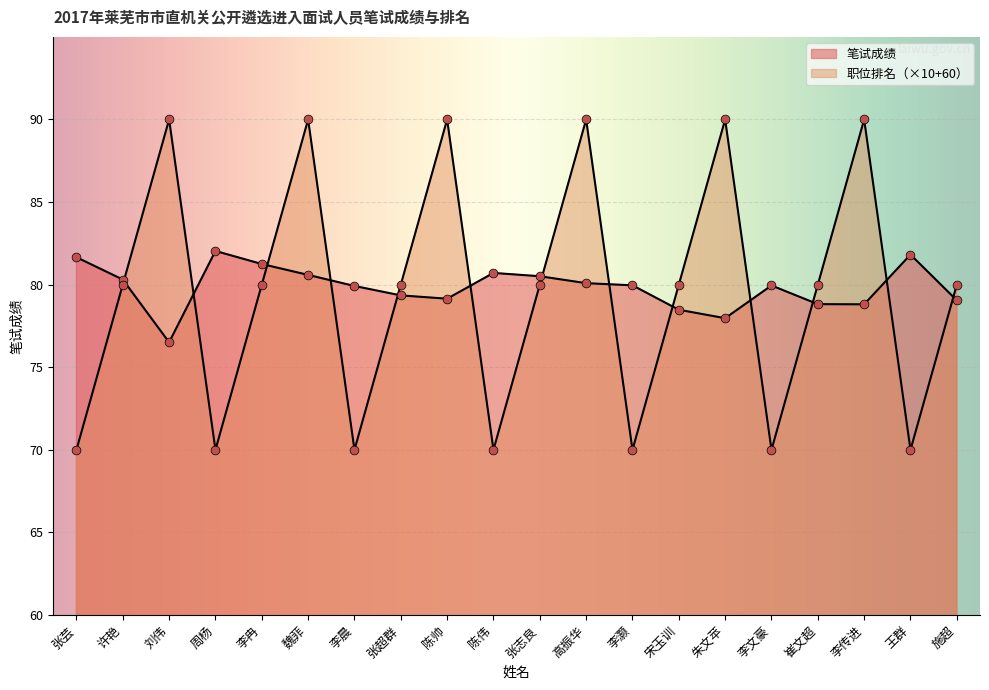

What is the total value across all series at 李晨?

149.9